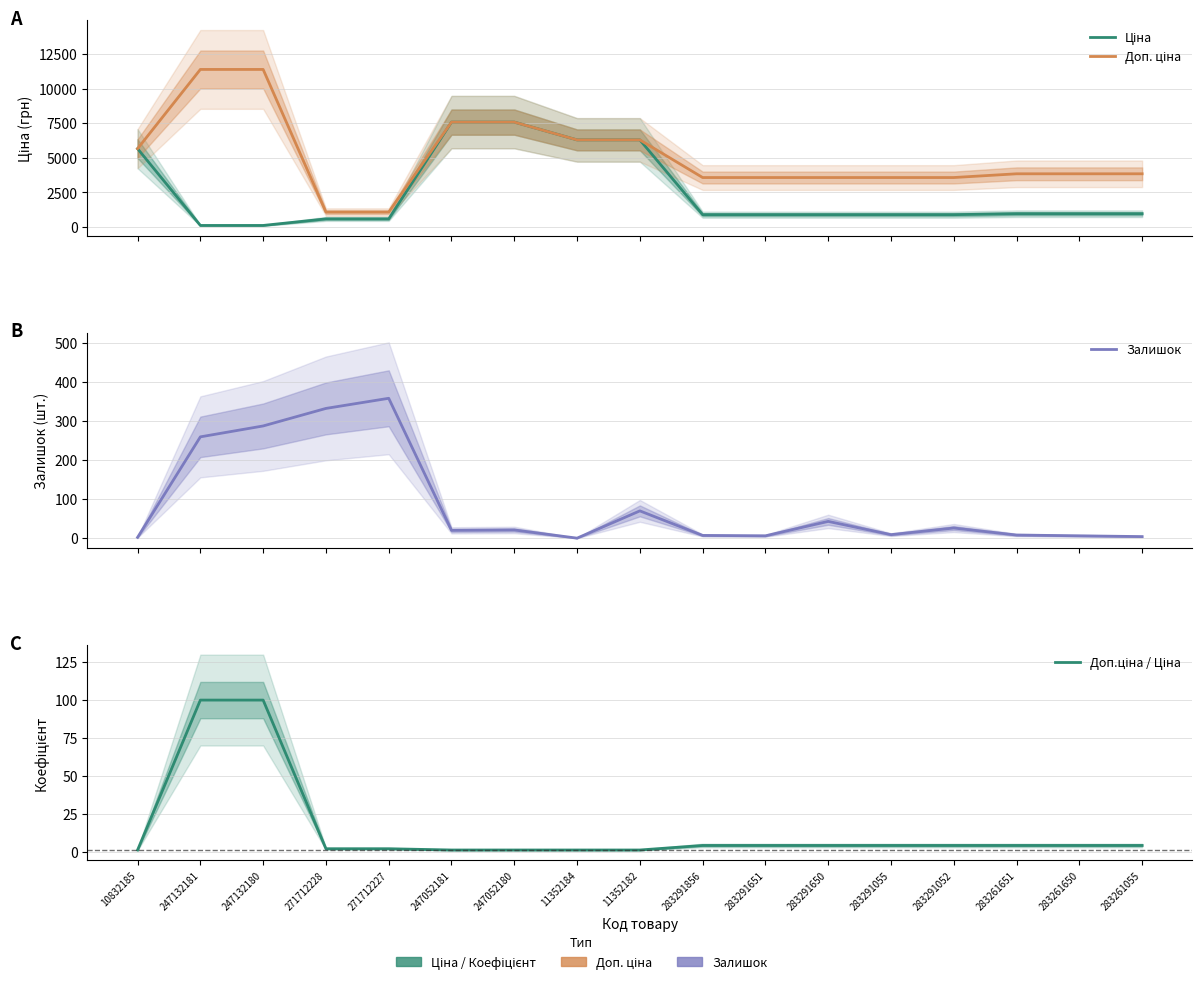

The value of Ціна at 283291856 is 895.9. True or false?

True